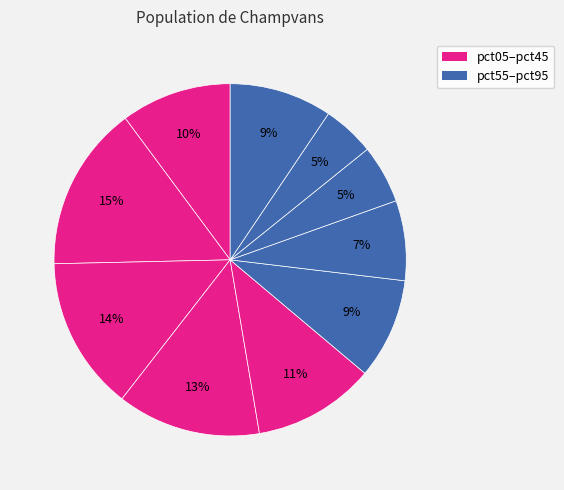

How many slices are in this pie chart?

10